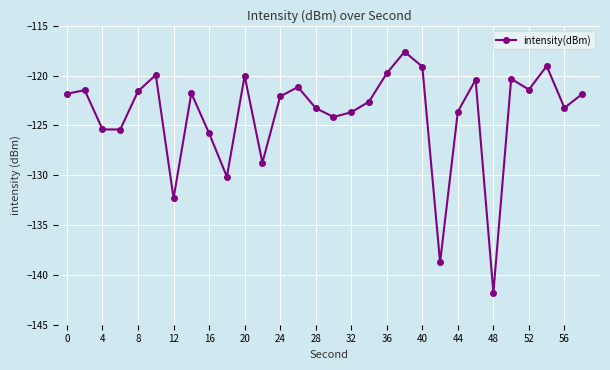

What is the smallest value displayed?

-141.8